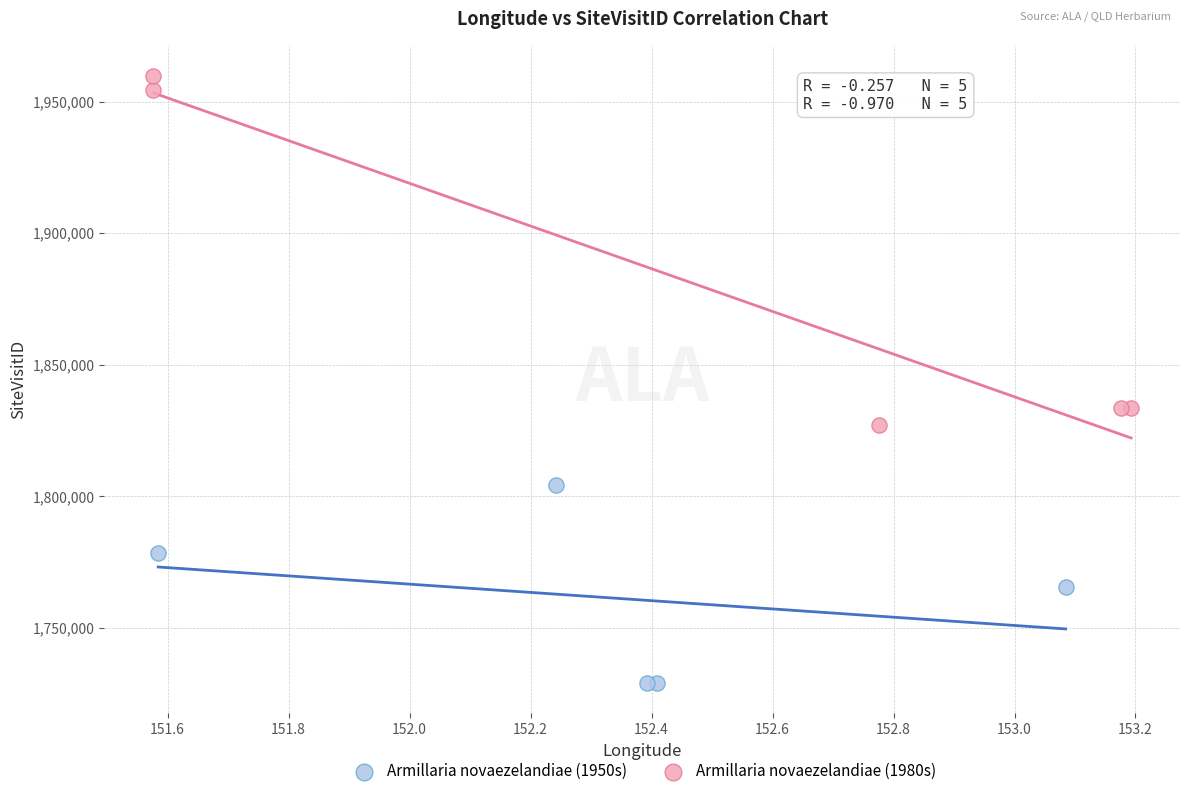

Which series has the largest Y range (max minus min)?

Armillaria novaezelandiae (1980s)